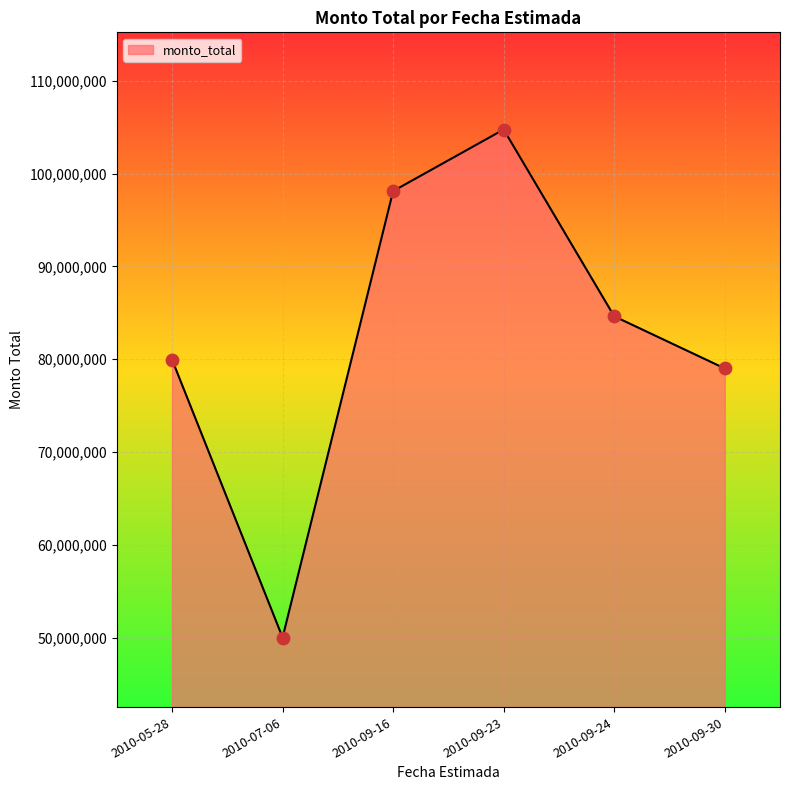

What is the change in value from 2010-09-16 to 2010-09-24?

-13495250